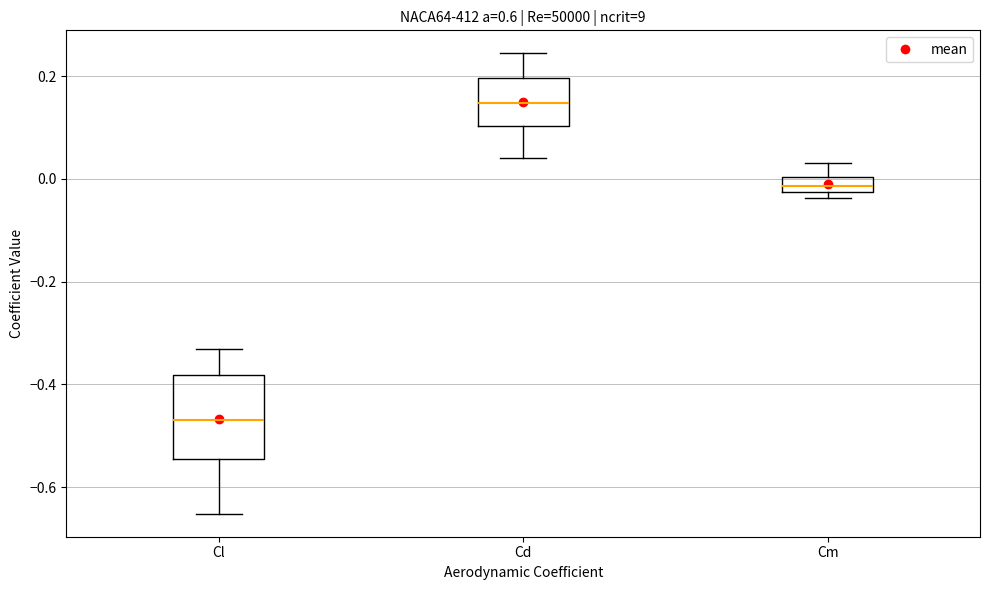

Which box's median line is the lowest?

Cl